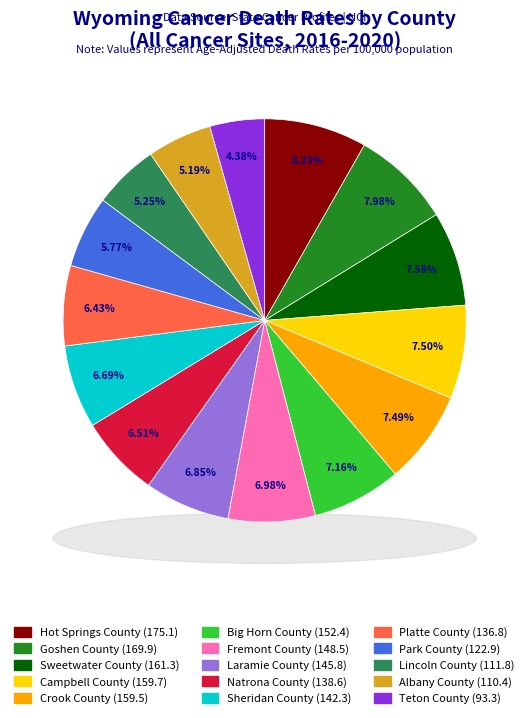

Does any single category account for the majority?

No